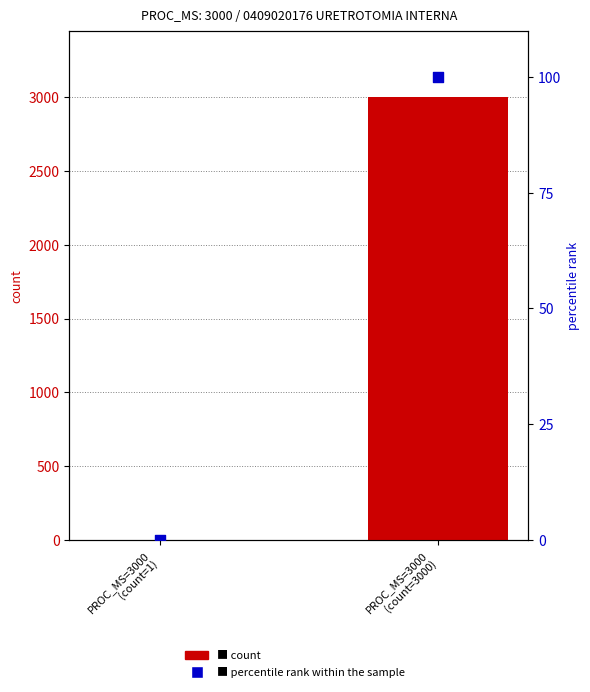

Which series contains the highest Y value?

count